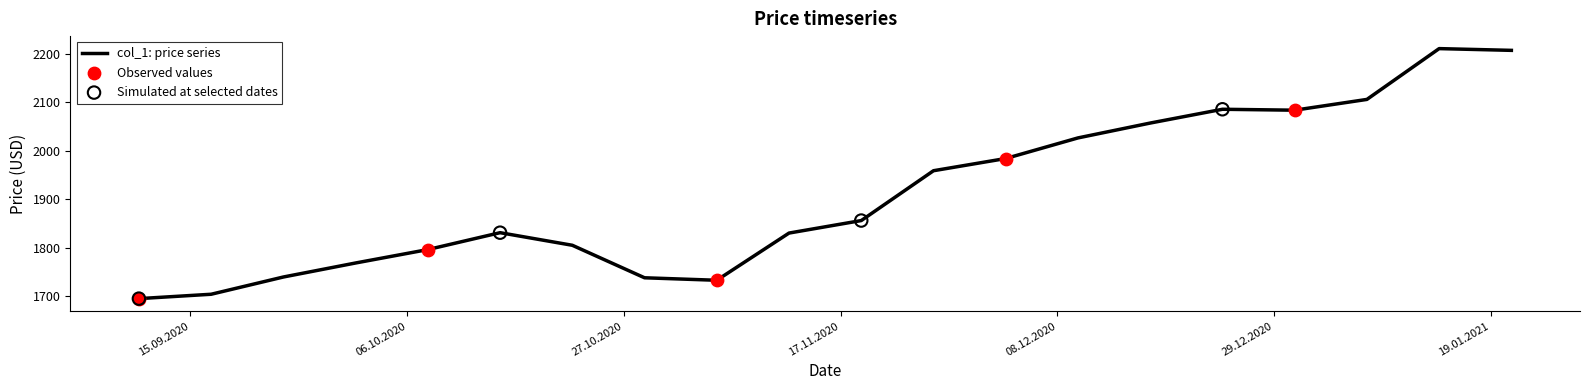

What is the difference between the maximum and minimum values?

516.0